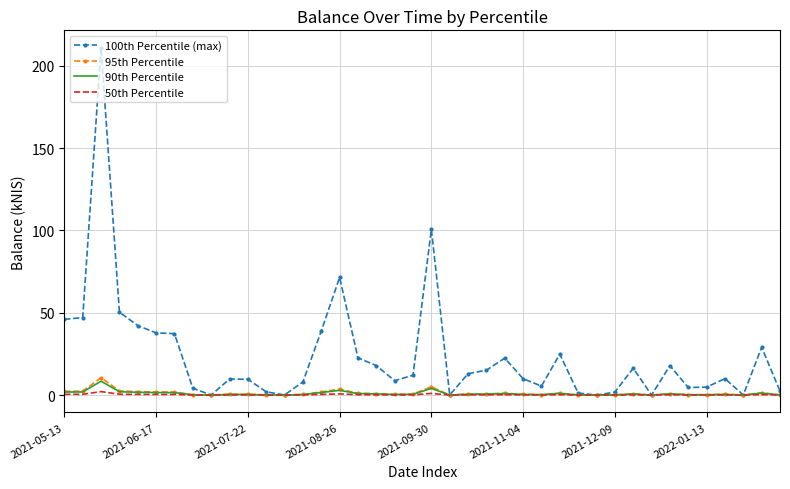

What is the maximum value shown in the chart?

211.0